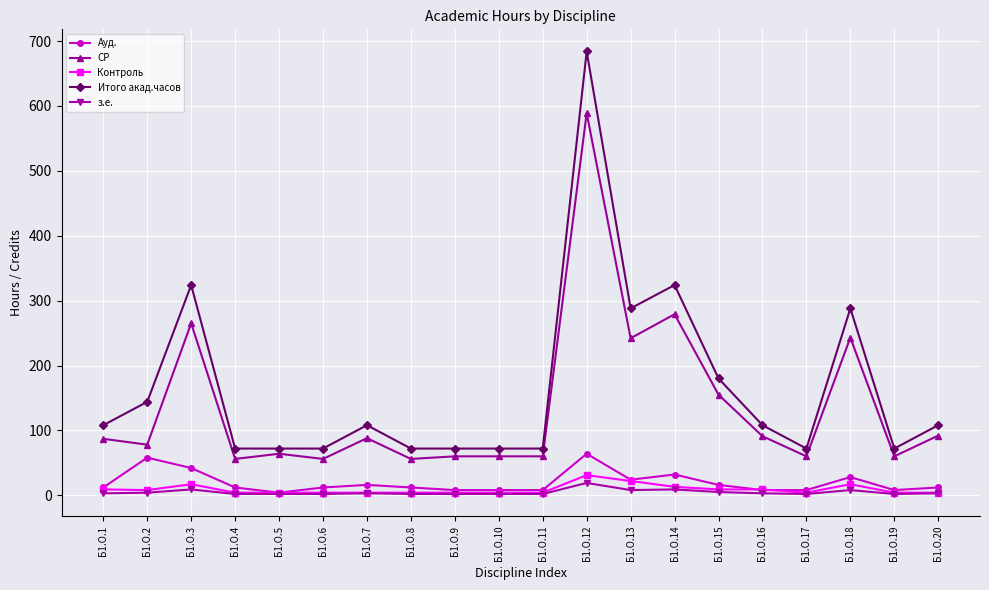

Is it true that Итого акад.часов equals 32 at Б1.О.19?

False